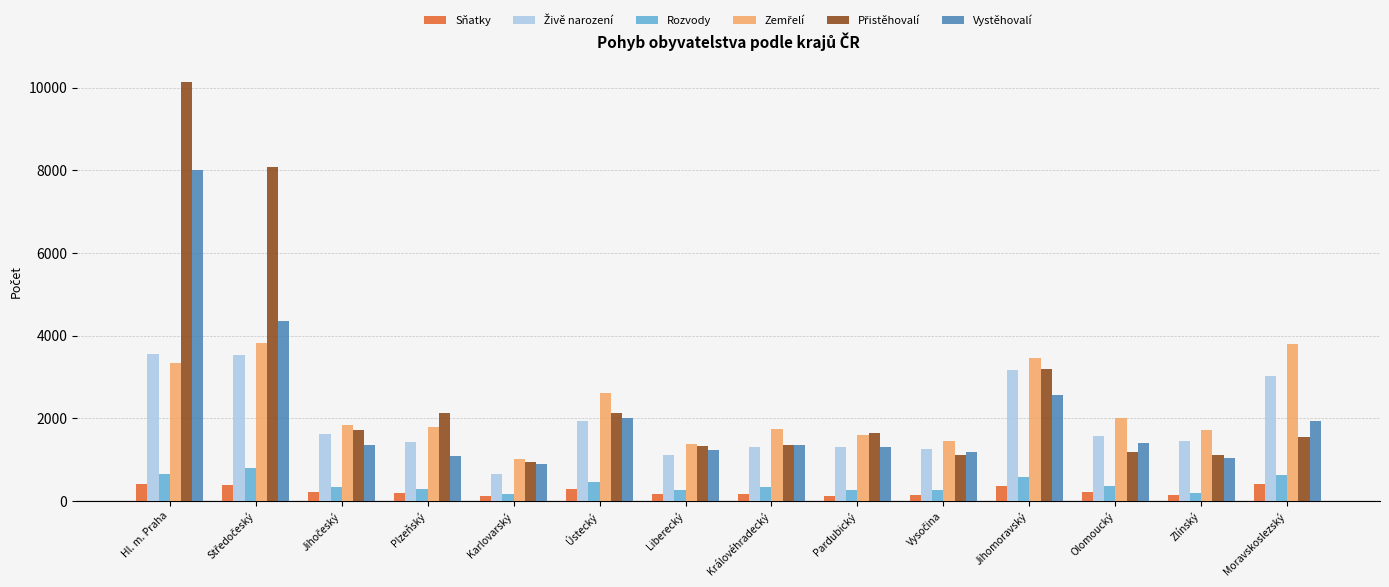

What position from the left is Hl. m. Praha?

1